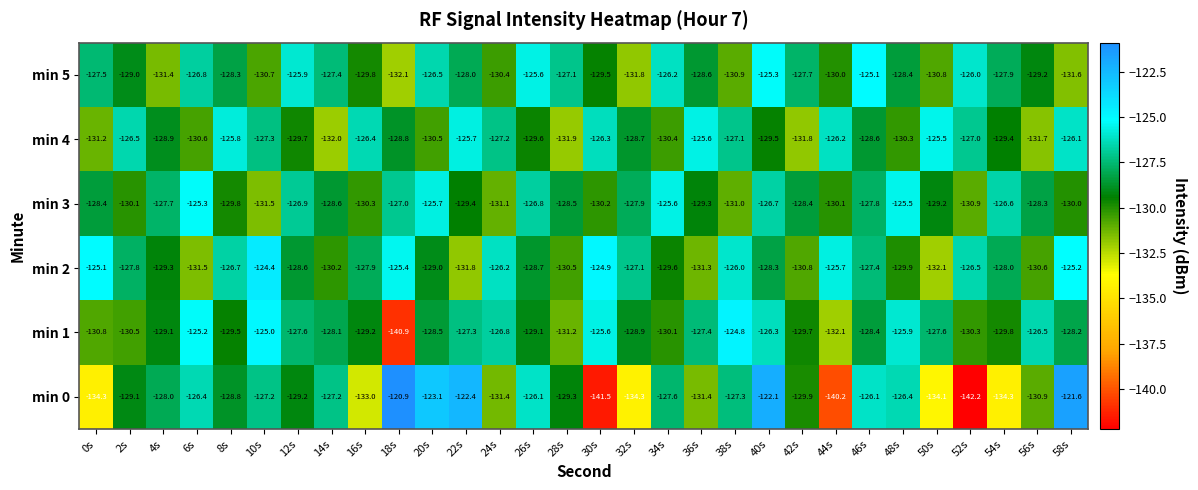

True or false: min 3 has a value of -84.9 at 26s.

False